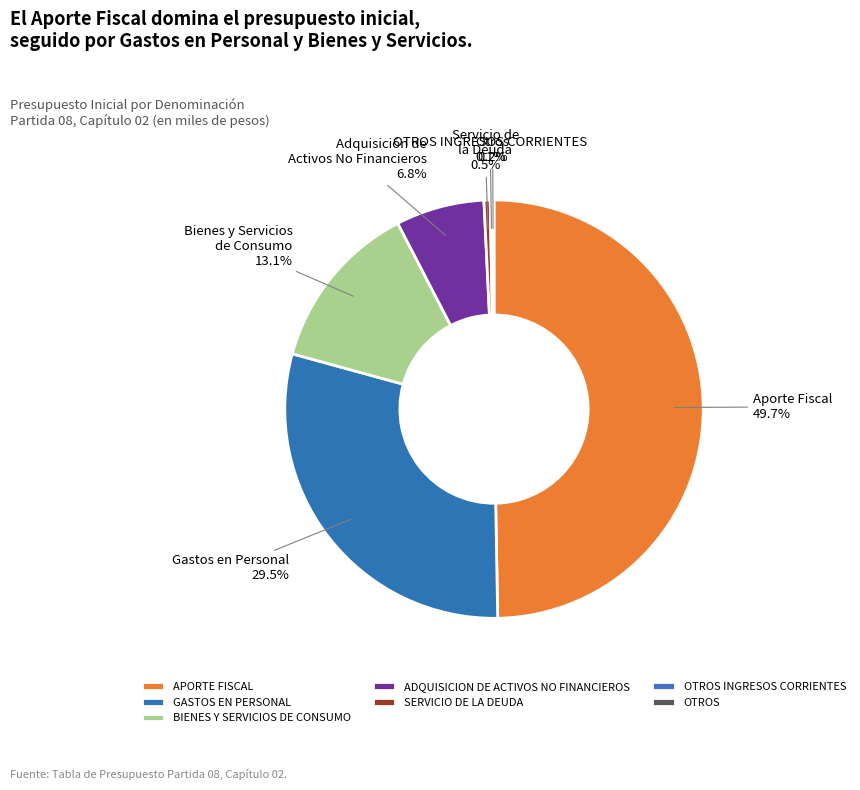

What percentage is the GASTOS EN PERSONAL slice, to the nearest percent?

30%